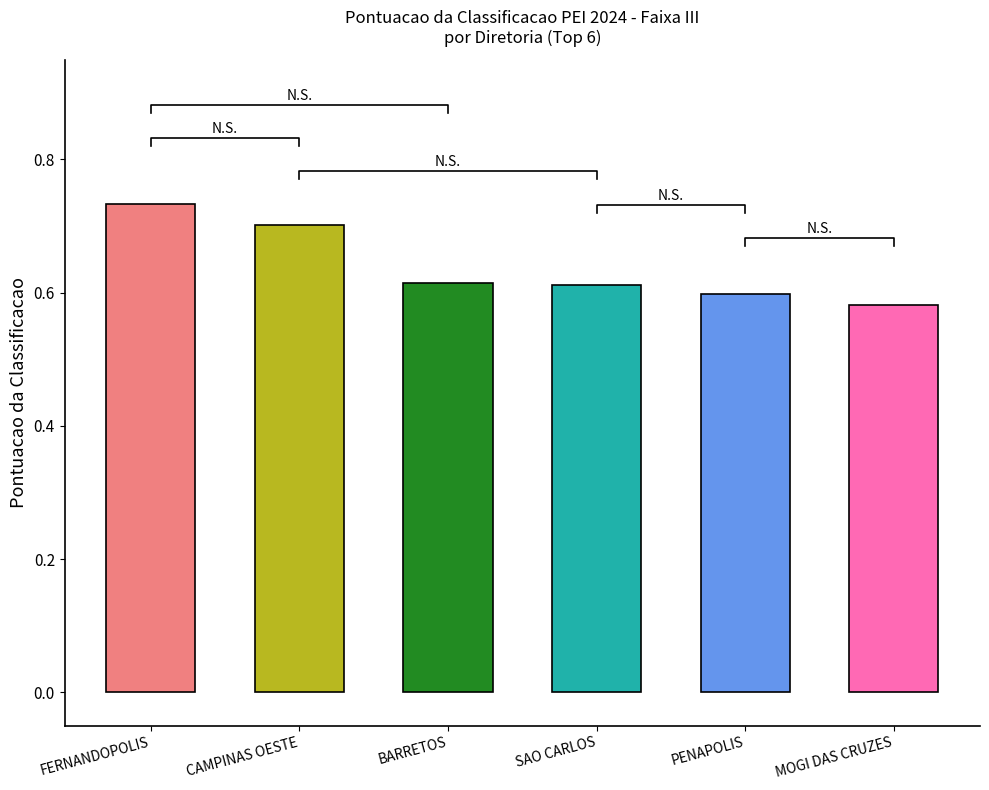

Reading left to right, transcribe all the data shown in this chart.

FERNANDOPOLIS=0.7	CAMPINAS OESTE=0.7	BARRETOS=0.6	SAO CARLOS=0.6	PENAPOLIS=0.6	MOGI DAS CRUZES=0.6